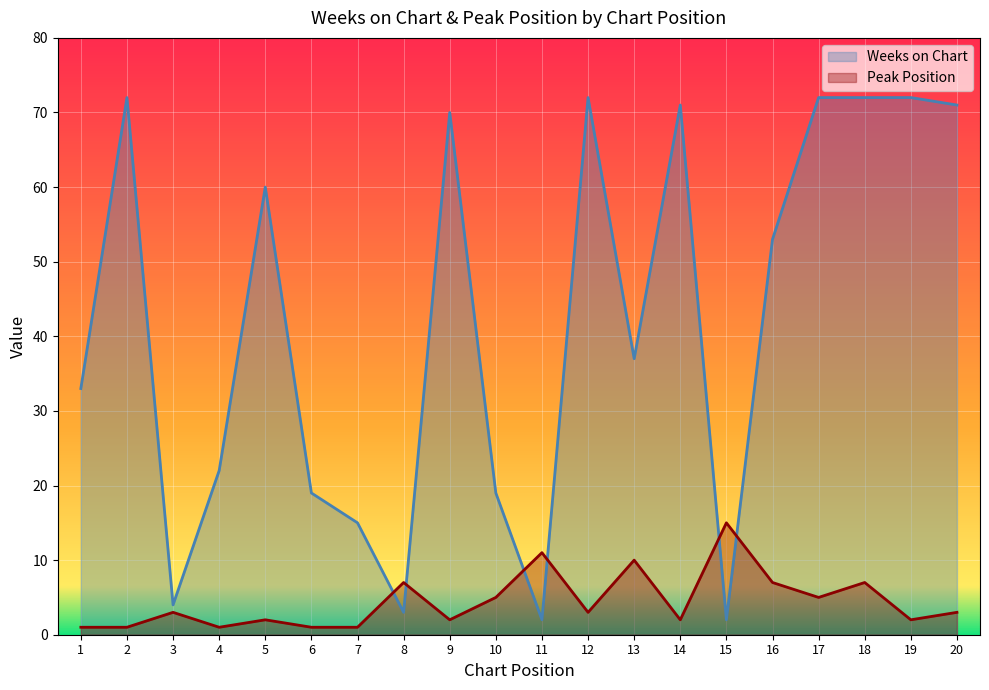

How many lines are shown in the chart?

2